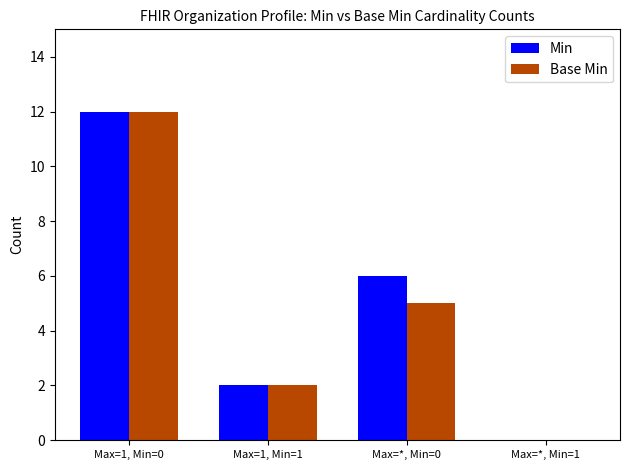

How many Base Min values are between 2 and 12?

3